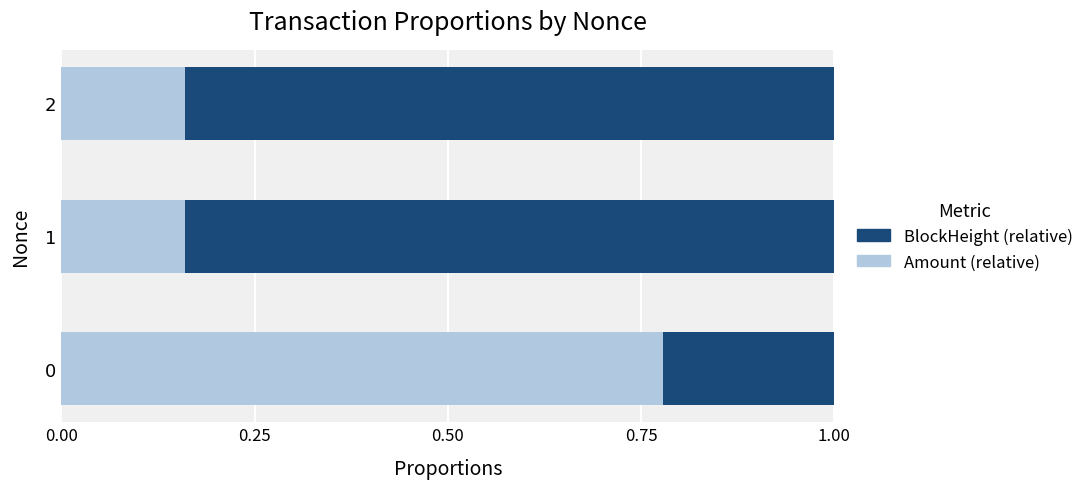

How many Amount (relative) values are between 0 and 1?

3